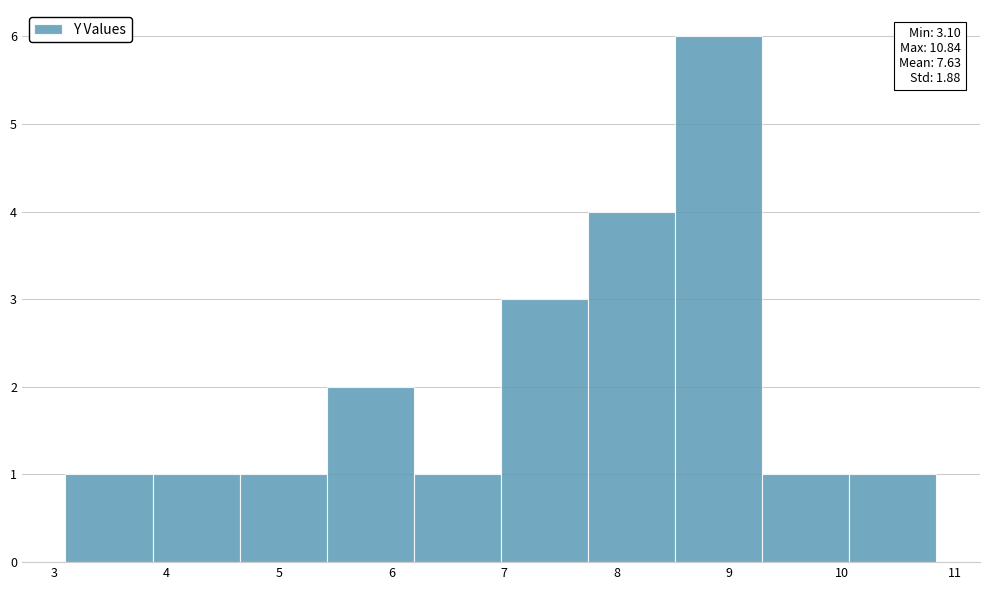

Over which range of the x-axis is the bar tallest?

8.5 to 9.3